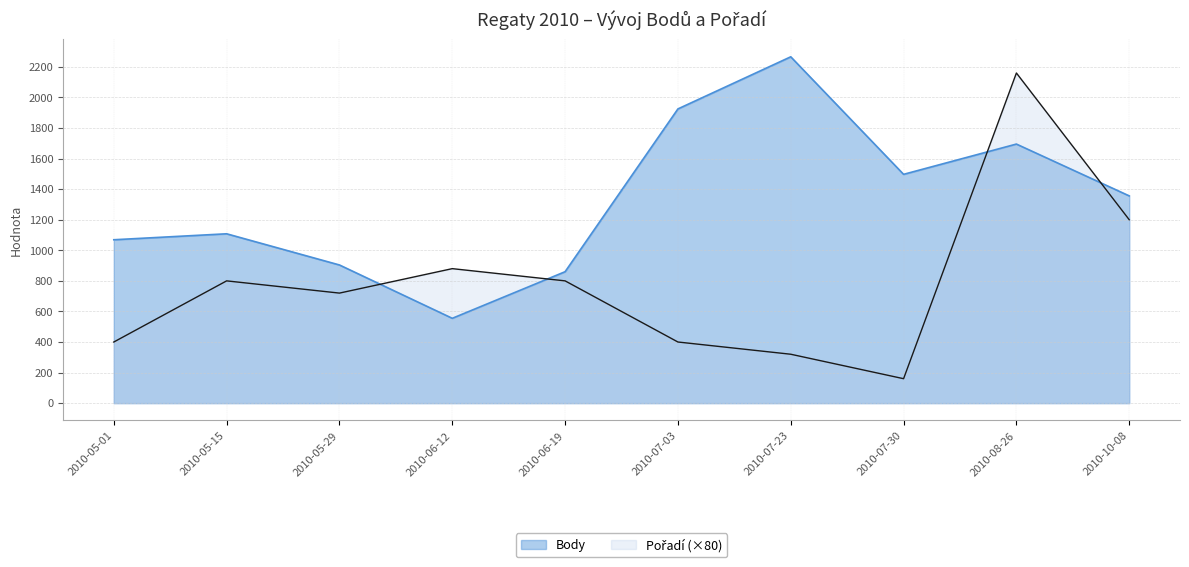

True or false: Pořadí has a value of 1269 at 2010-06-19.

False